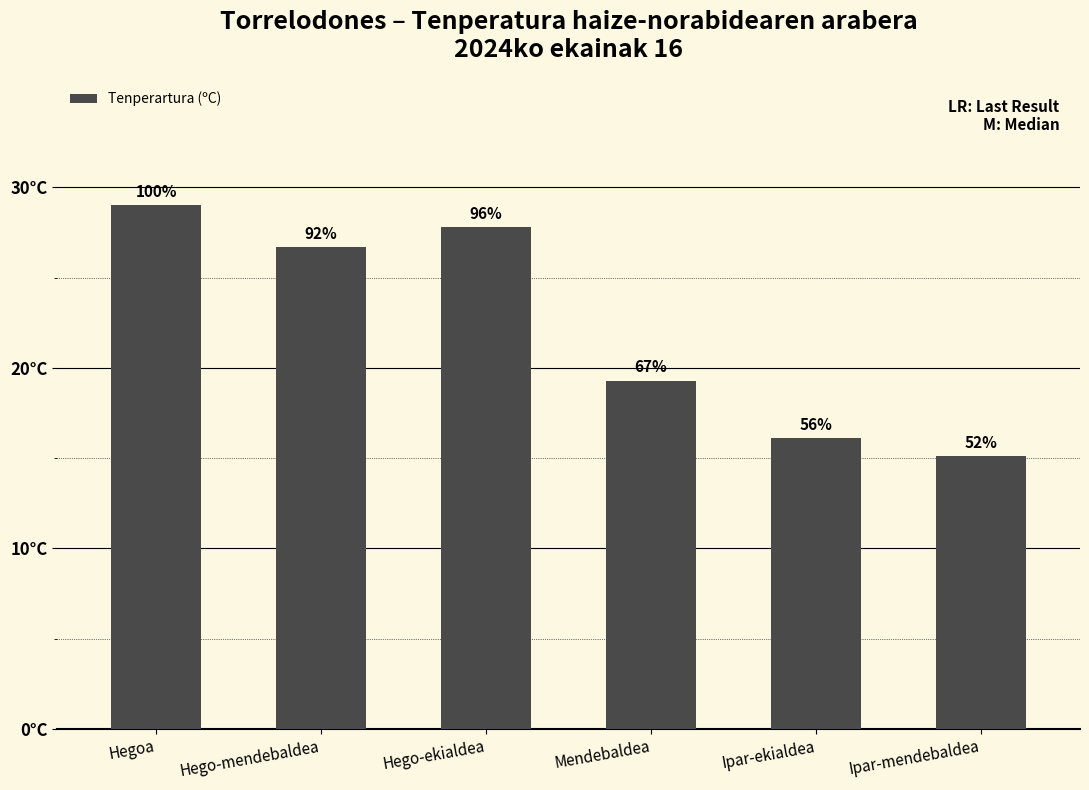

What is the value of the 6th bar from the left?

15.1